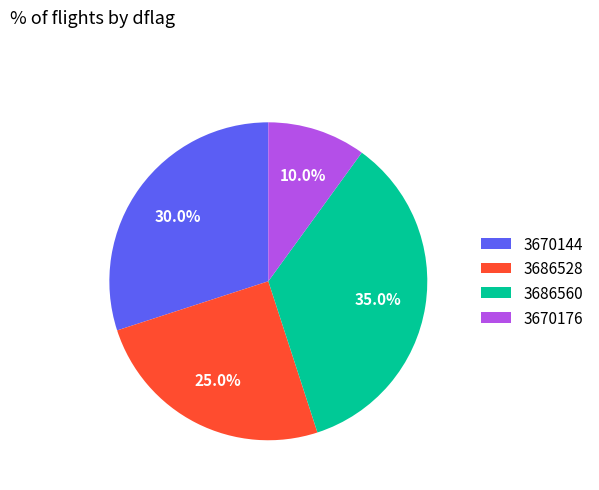

Which has a higher value, 3670144 or 3686560?

3686560